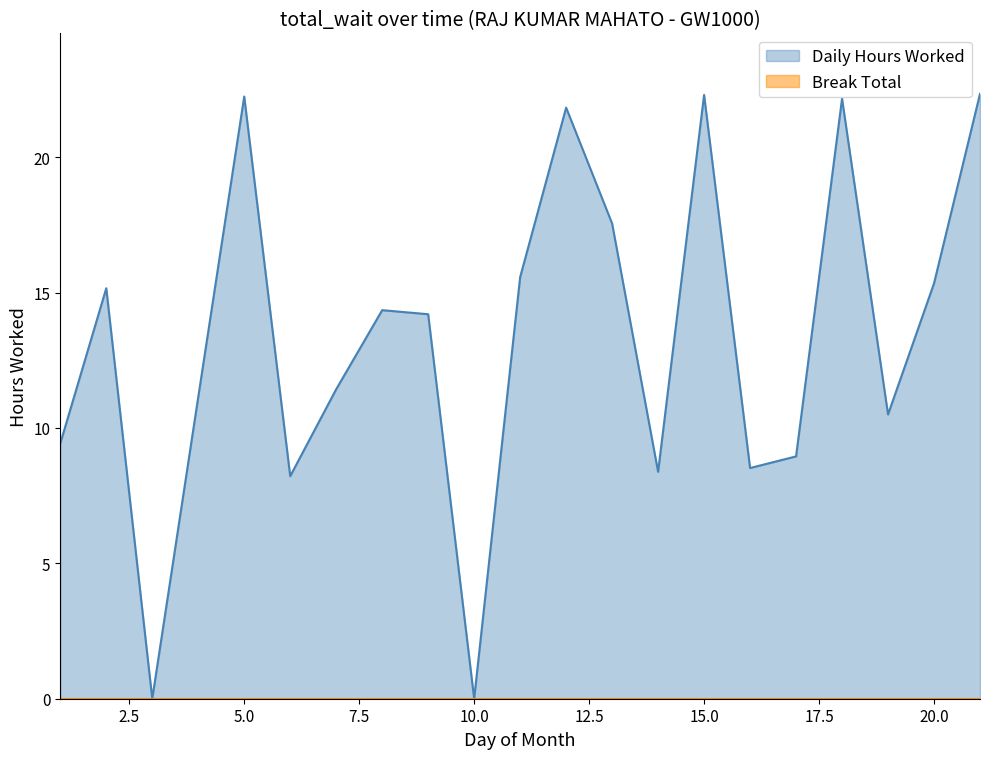

At which category does the data reach its first local valley?

3